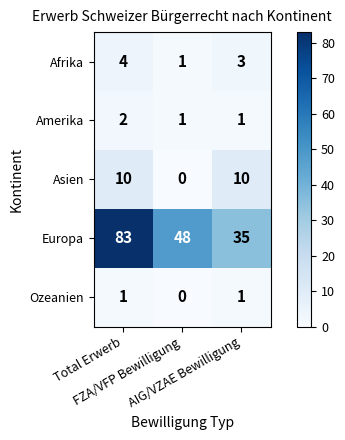

How many series are shown in this chart?

5